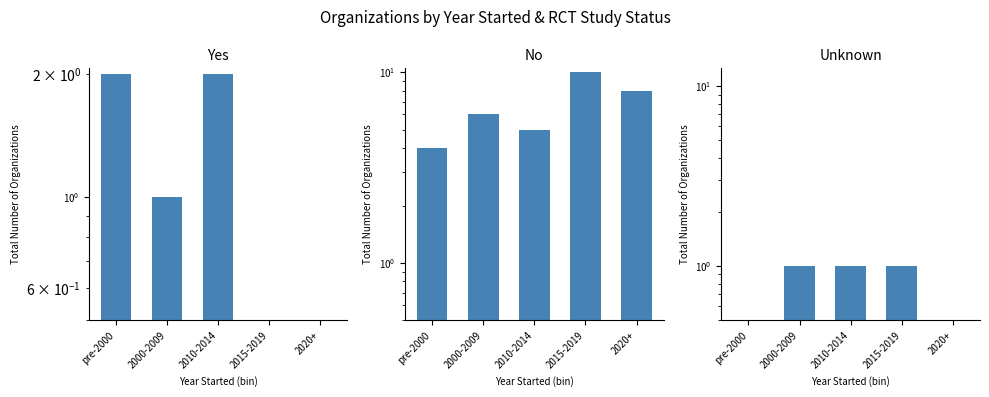

List the labels in order of Yes value, largest first.

pre-2000, 2010-2014, 2000-2009, 2015-2019, 2020+